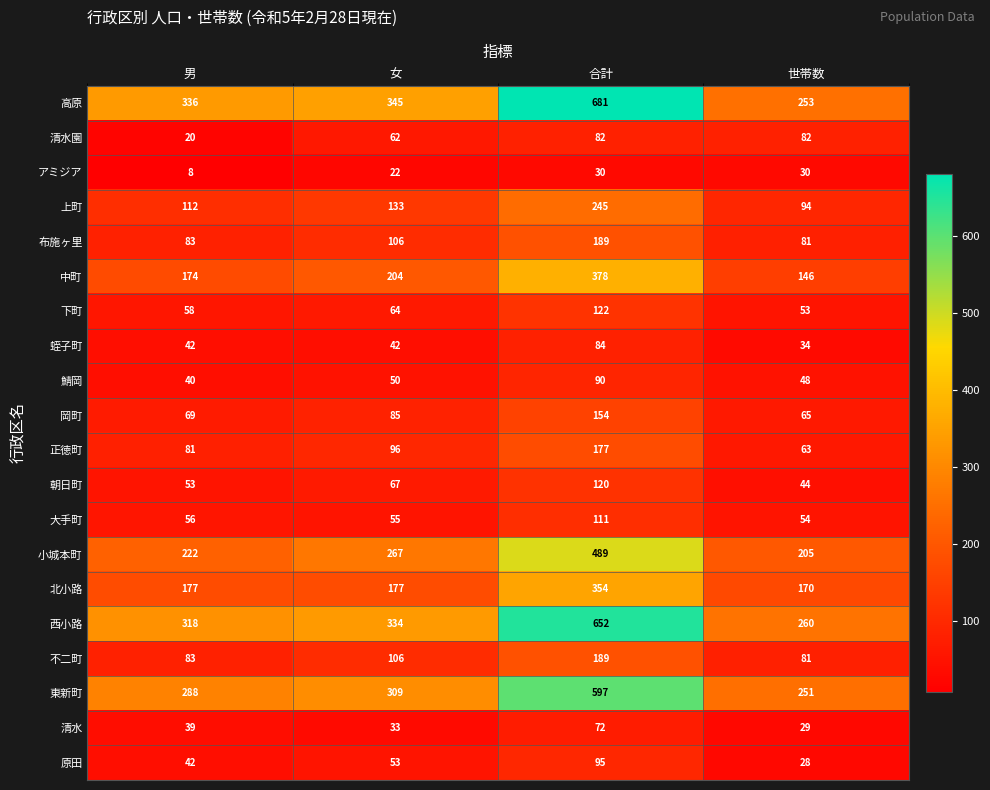

What value does the 清水 series have at 男, to the nearest 5?

40